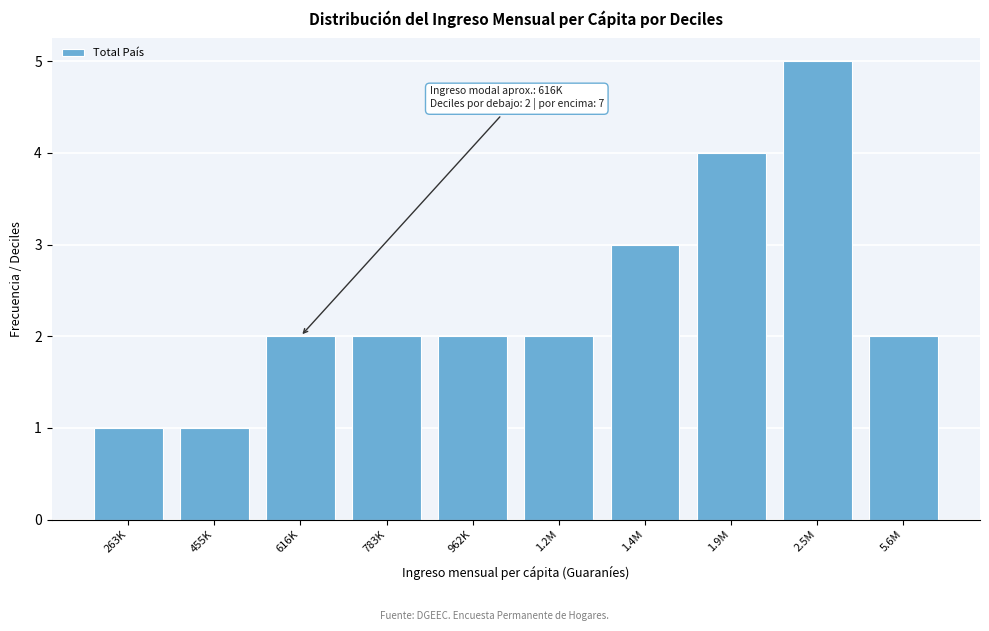

Reading right to left, what are all the values shown in this chart?

5.6M=2	2.5M=5	1.9M=4	1.4M=3	1.2M=2	962K=2	783K=2	616K=2	455K=1	263K=1